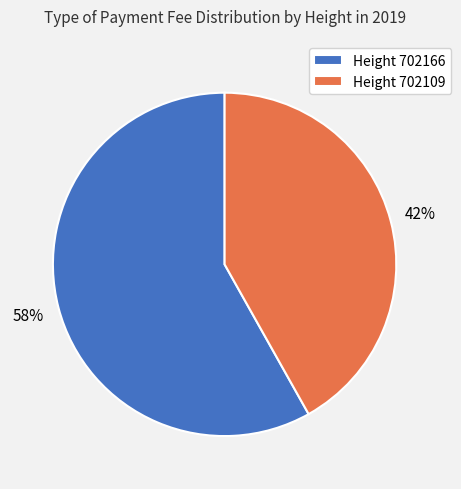

Do Height 702166 and Height 702109 together represent more than half of the pie?

Yes